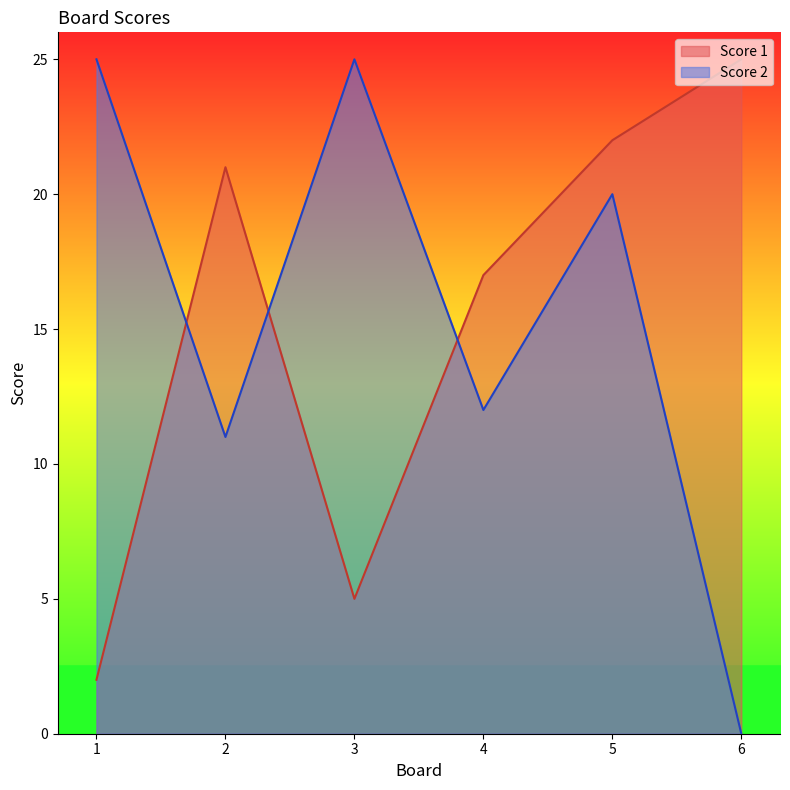

List the series in order of their peak value, highest first.

Score 1, Score 2